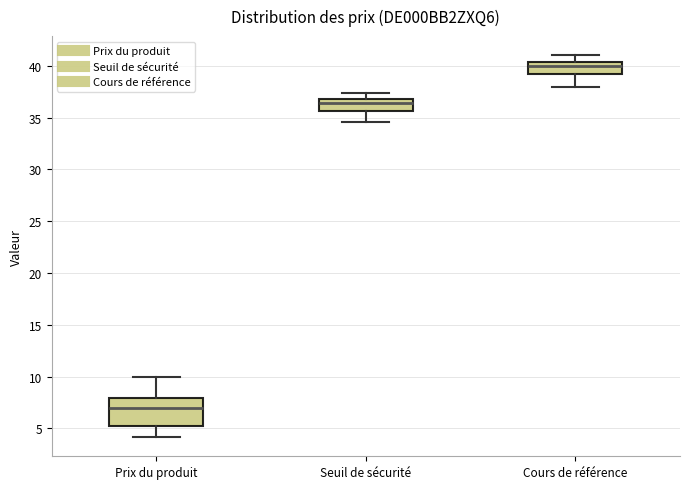

Comparing the boxes themselves (not the whiskers), which one is the tallest?

Prix du produit